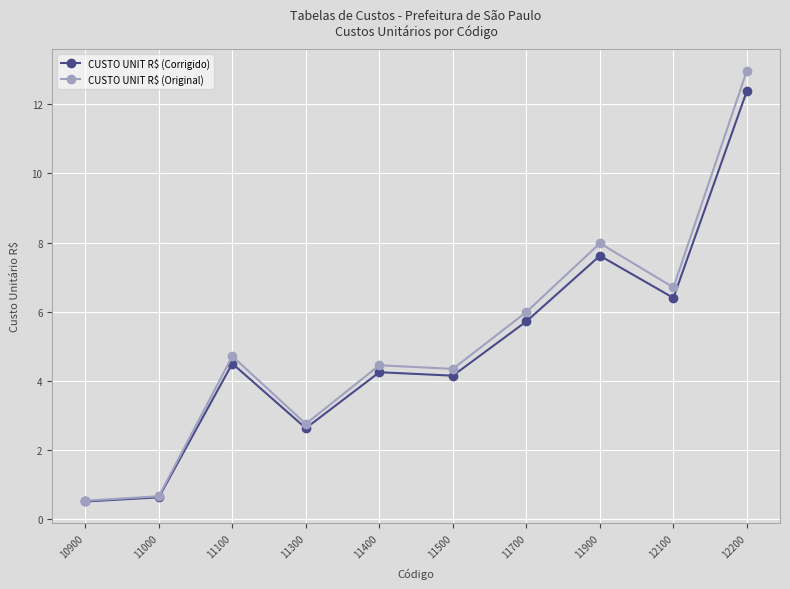

The value of CUSTO UNIT R$ (Original) at 11900 is 10.8. True or false?

False